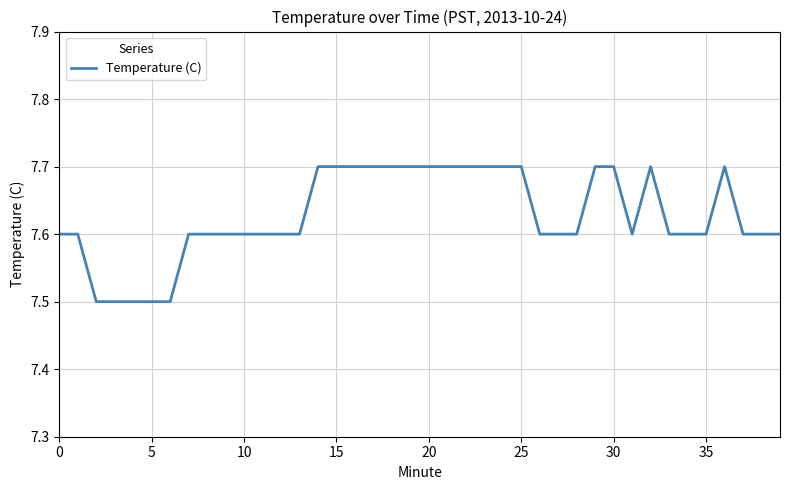

What is the maximum value shown in the chart?

7.7